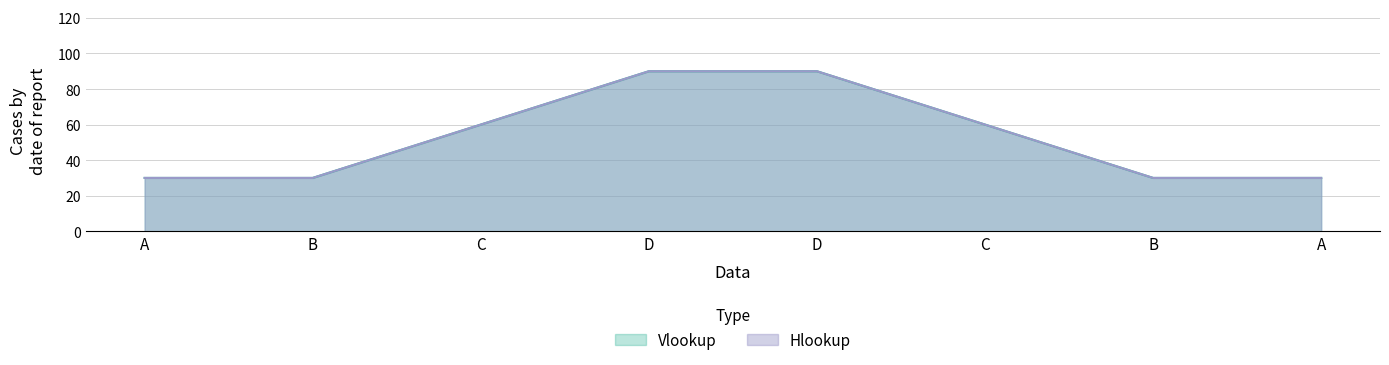

Count the Hlookup values in the range 30 to 90.

8